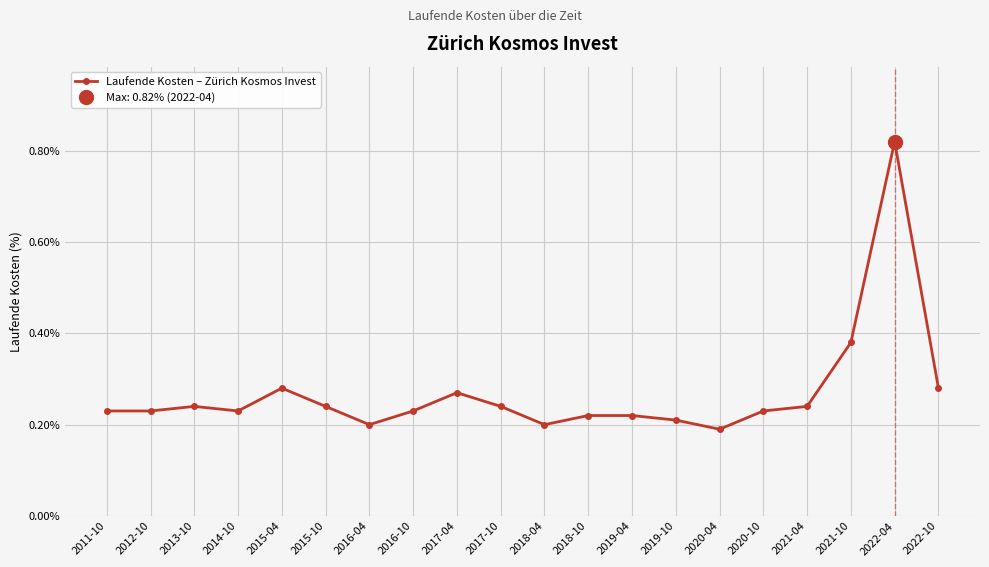

What is the sum of all values?

5.4